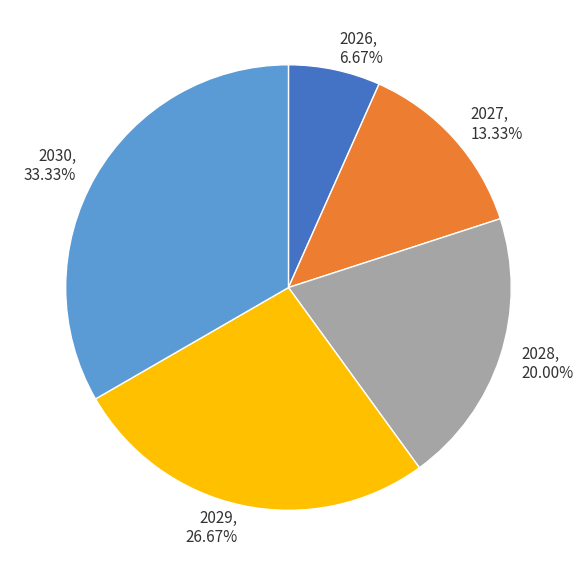

To the nearest percent, what portion does 2028 represent?

20%